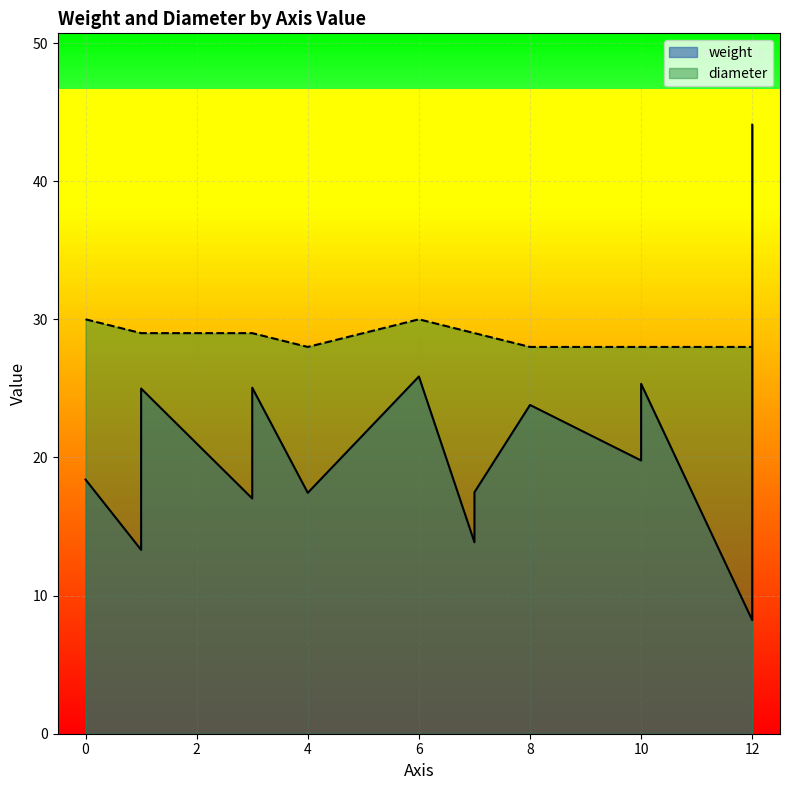

Where is the first local maximum for diameter?

3